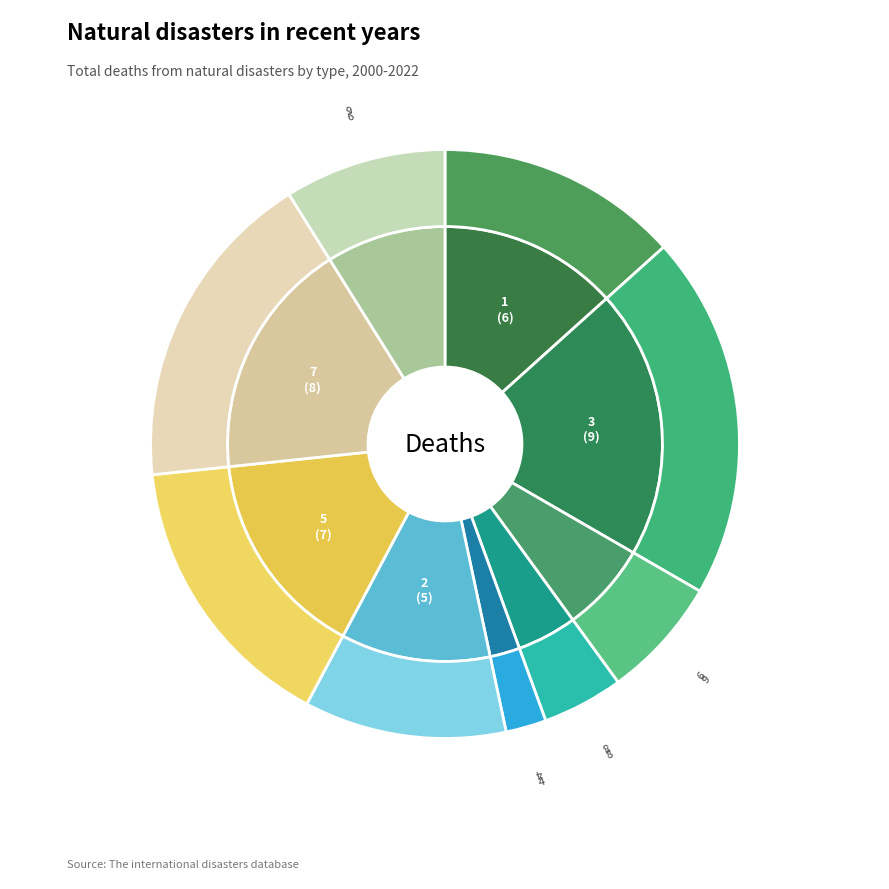

How many segments does this pie chart have?

9